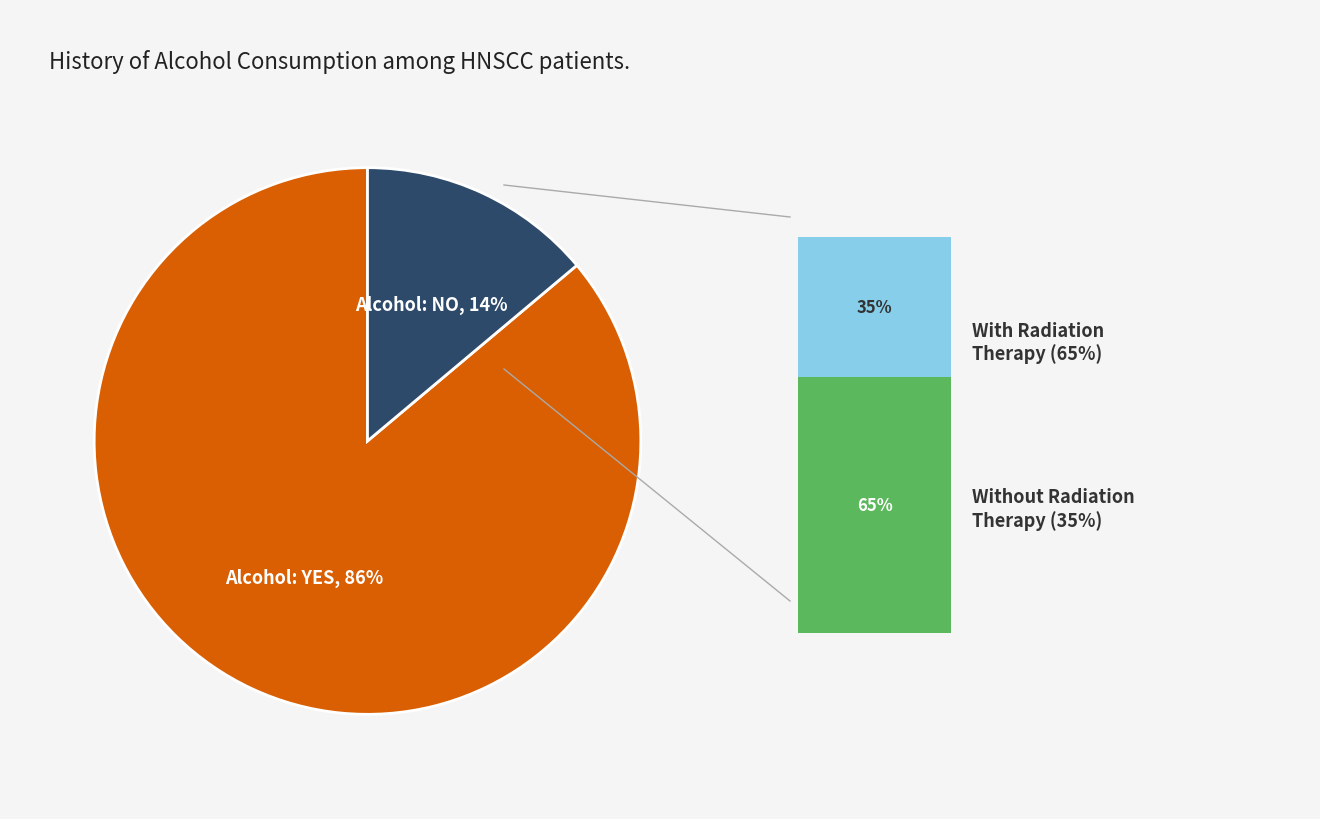

Which has a higher value, NO or YES?

YES